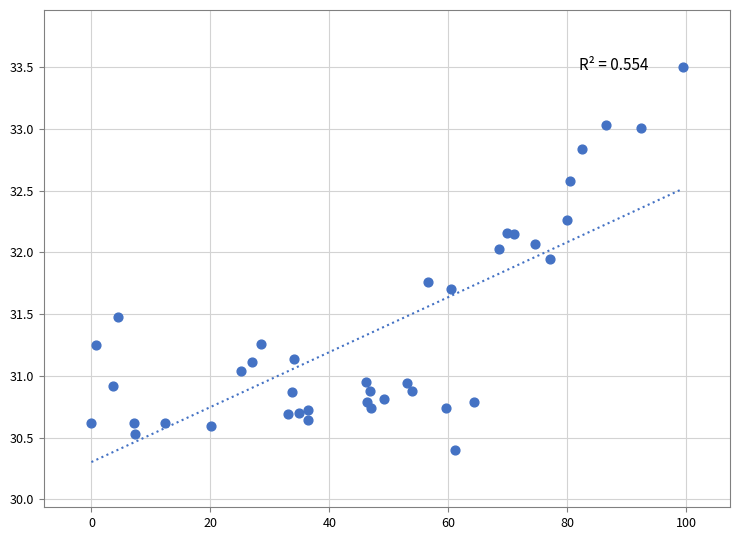

What is the range of X values (max minus min)?

99.4